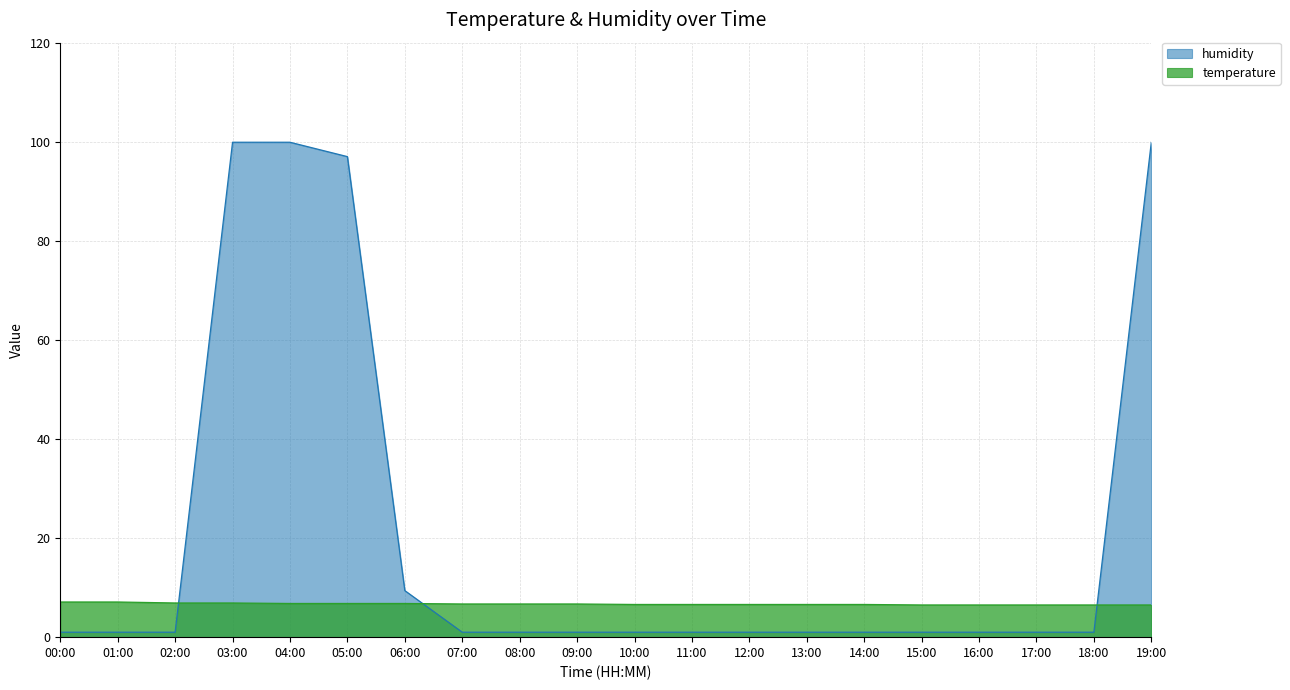

What is the sum of all humidity values?

421.1